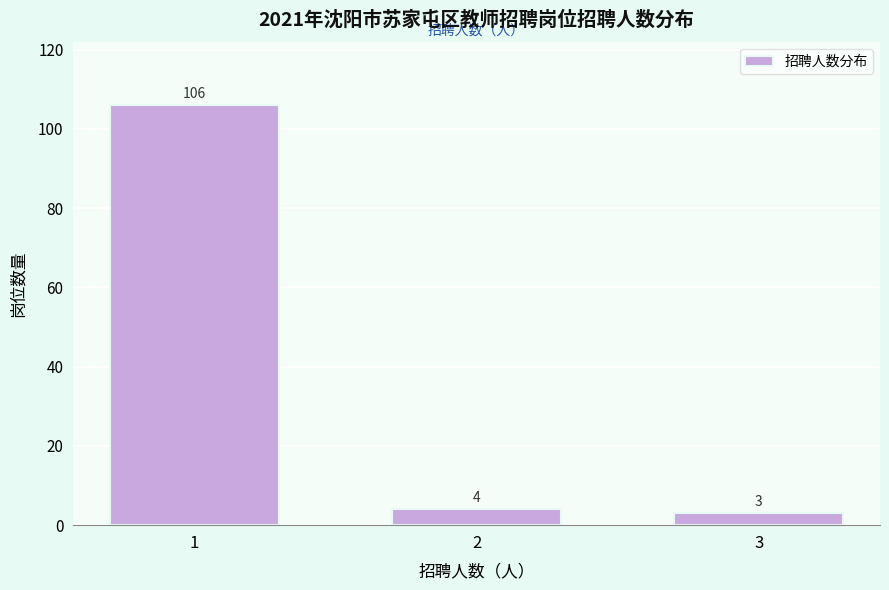

Reading right to left, transcribe all the data shown in this chart.

3	4	106